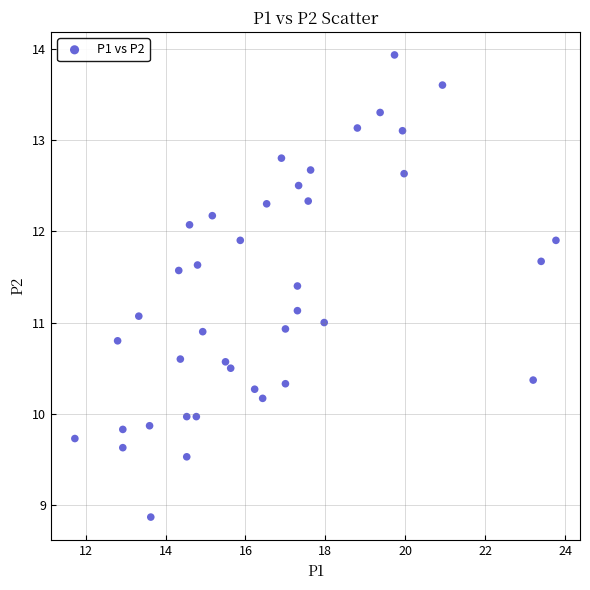

What is the range of X values (max minus min)?

12.0